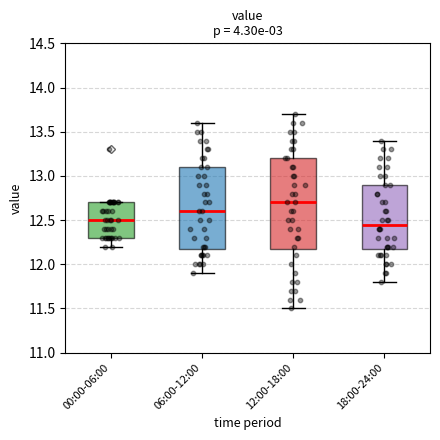

Which box has the lowest median line?

18:00-24:00